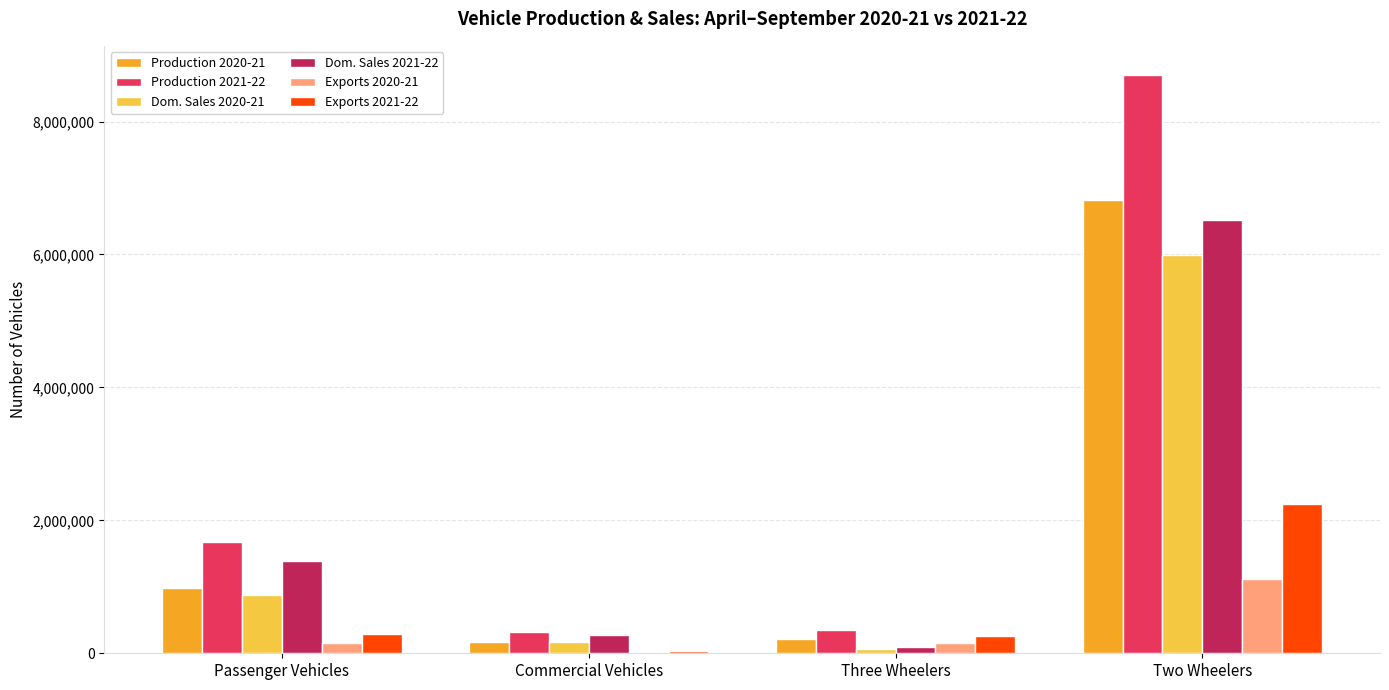

Count the number of categories in the chart.

4